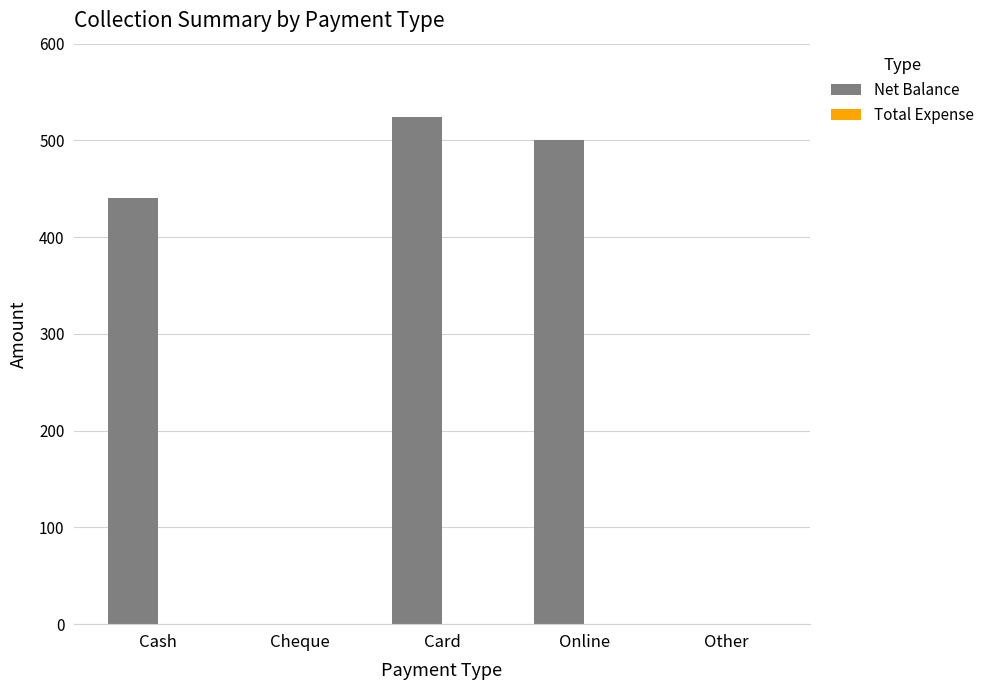

Approximately how many times larger is the value at Card compared to Cash?

1.2